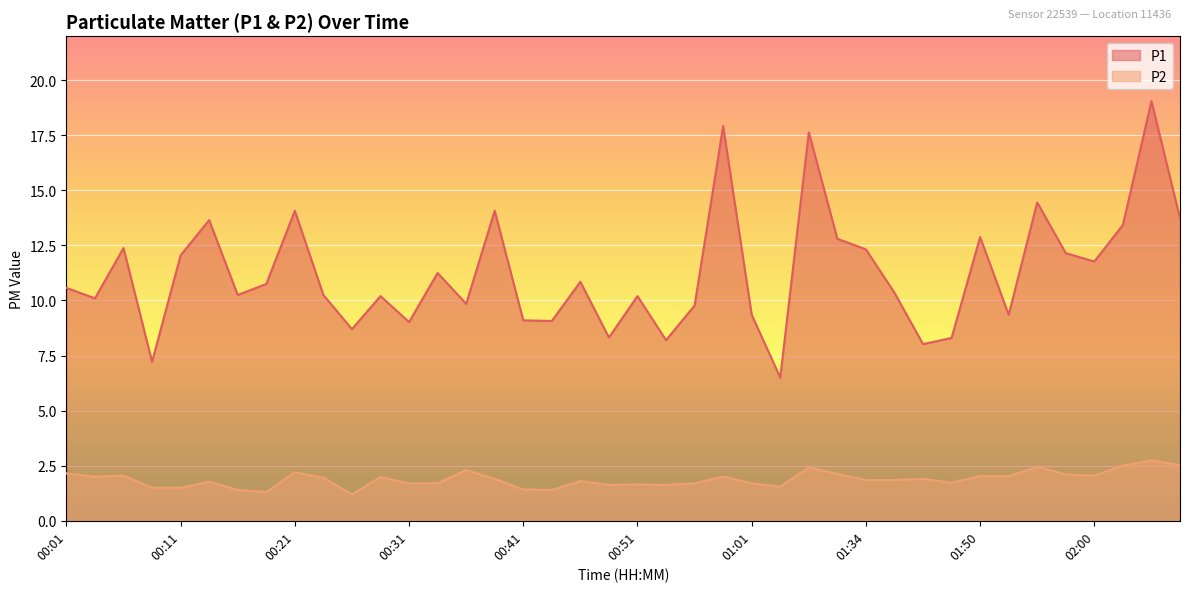

What is the label of the 37th point from the right?

00:09